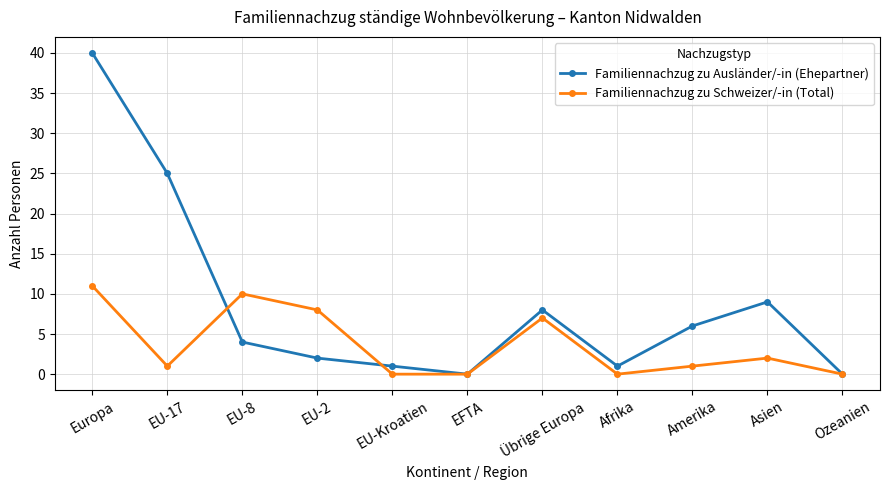

Reading left to right, what are all the values shown in this chart?

Familiennachzug zu Ausländer/-in (Ehepartner): Europa=40	EU-17=25	EU-8=4	EU-2=2	EU-Kroatien=1	EFTA=0	Übrige Europa=8	Afrika=1	Amerika=6	Asien=9	Ozeanien=0
Familiennachzug zu Schweizer/-in (Total): Europa=11	EU-17=1	EU-8=10	EU-2=8	EU-Kroatien=0	EFTA=0	Übrige Europa=7	Afrika=0	Amerika=1	Asien=2	Ozeanien=0